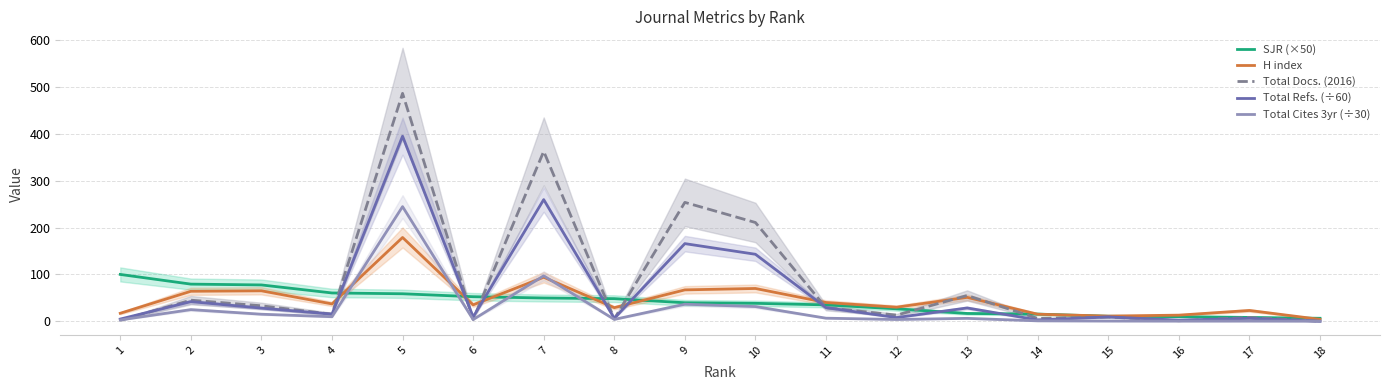

What is the value of the Total Cites 3yr (÷30) point at the 8th from the left?

3.9